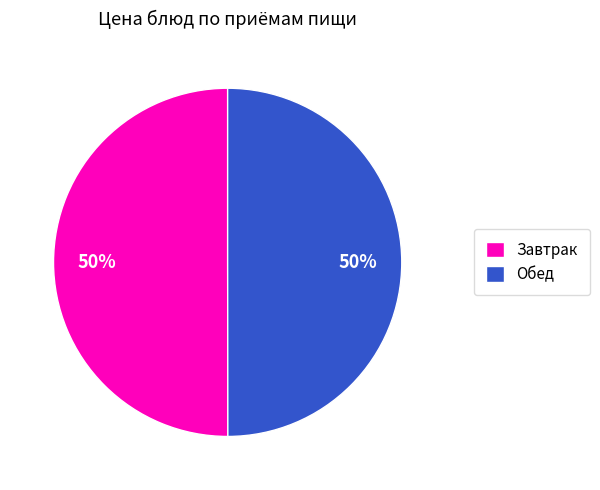

To the nearest percent, what percentage of the pie is Обед?

50%